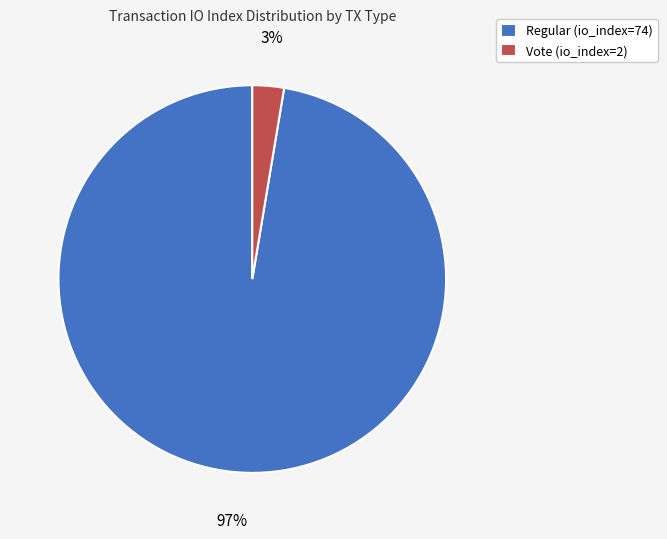

What is the majority slice?

Regular (io_index=74)